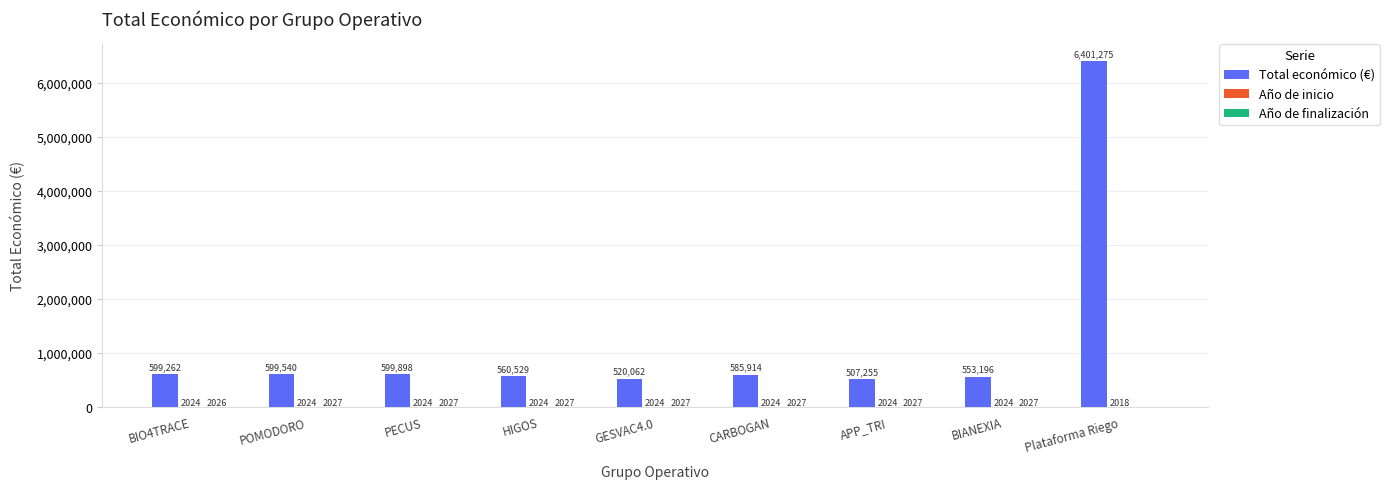

What is the maximum value for Total económico (€)?

6401275